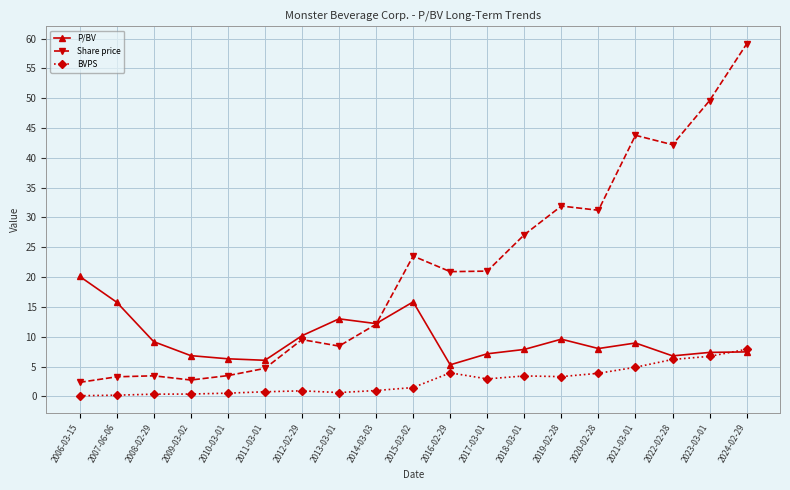

True or false: BVPS and Share price intersect in this chart.

False